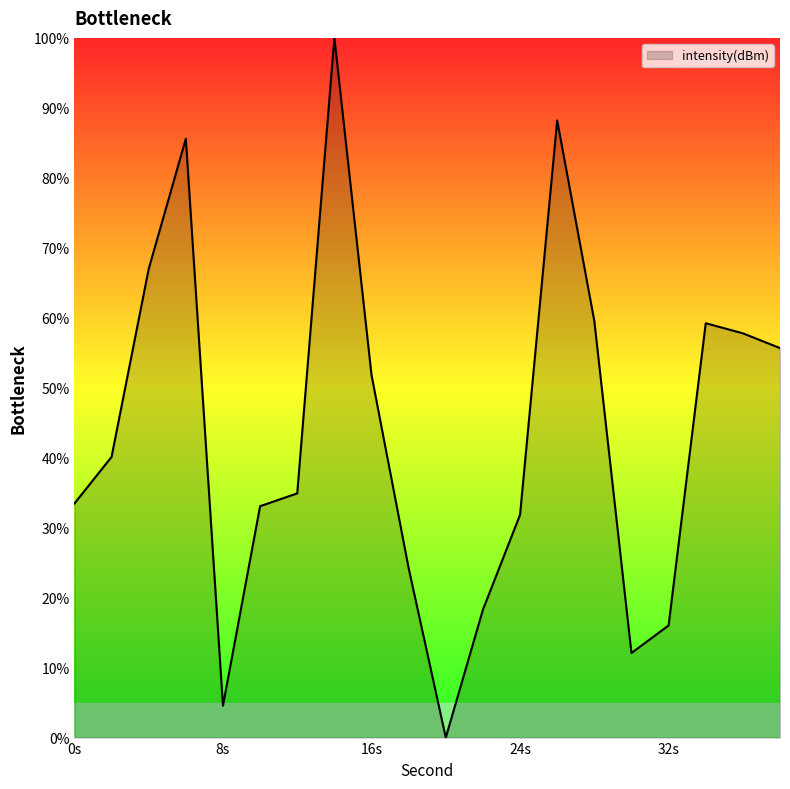

How many lines are shown in the chart?

1